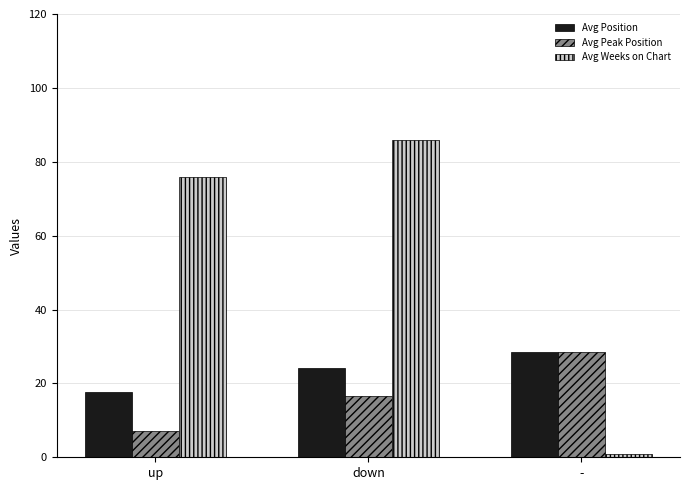

How many distinct data groups are displayed?

3